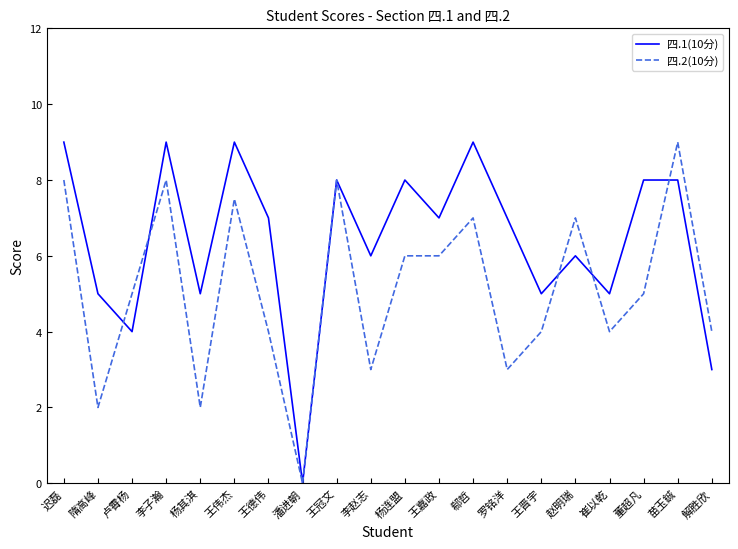

Reading right to left, what are all the values shown in this chart?

四.1(10分): 3.0	8.0	8.0	5.0	6.0	5.0	7.0	9.0	7.0	8.0	6.0	8.0	0.0	7.0	9.0	5.0	9.0	4.0	5.0	9.0
四.2(10分): 4.0	9.0	5.0	4.0	7.0	4.0	3.0	7.0	6.0	6.0	3.0	8.0	0.0	4.0	7.5	2.0	8.0	5.0	2.0	8.0